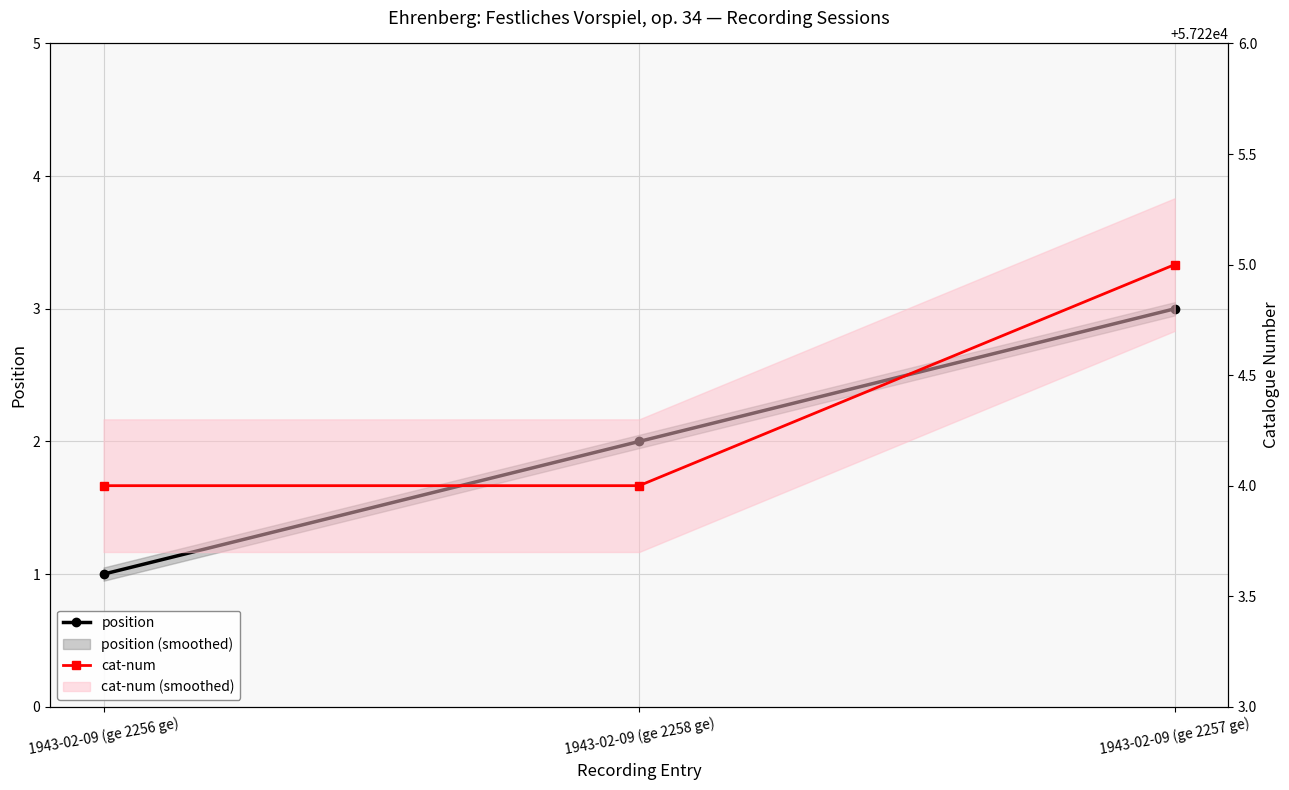

List the series in order of their peak value, highest first.

cat-num, position